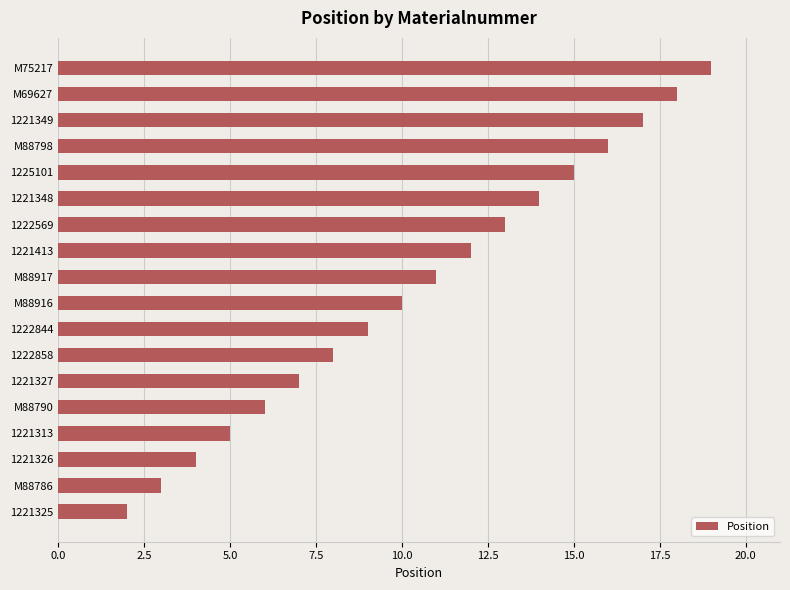

List the labels in order of value, largest first.

M75217, M69627, 1221349, M88798, 1225101, 1221348, 1222569, 1221413, M88917, M88916, 1222844, 1222858, 1221327, M88790, 1221313, 1221326, M88786, 1221325